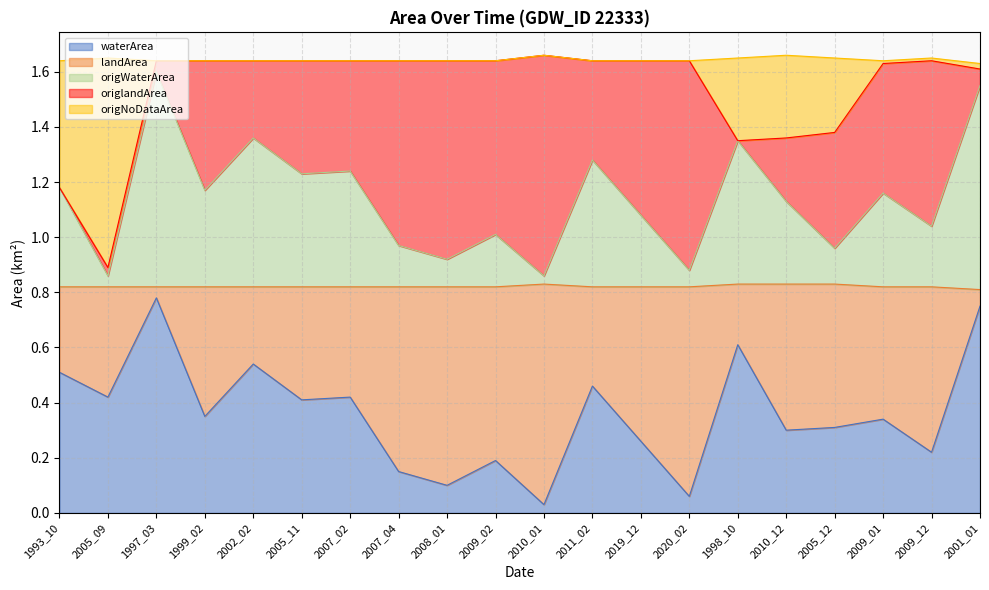

What are all the series names shown in the legend?

waterArea, landArea, origWaterArea, origlandArea, origNoDataArea